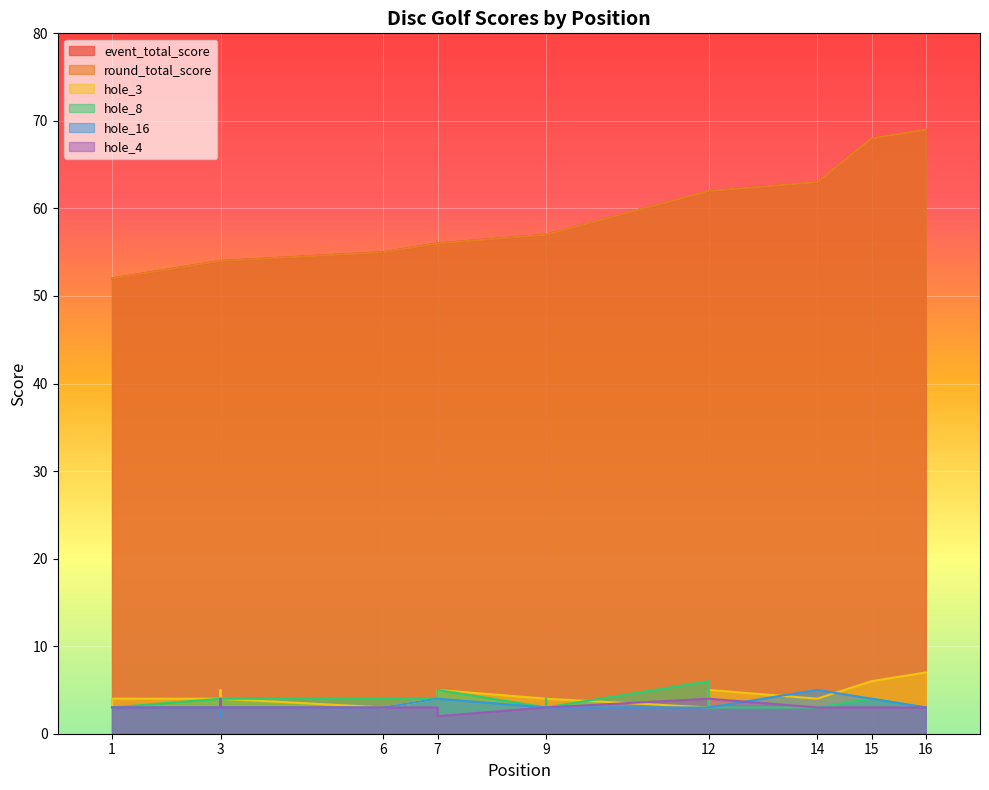

Where is the first local maximum for hole_8?

3